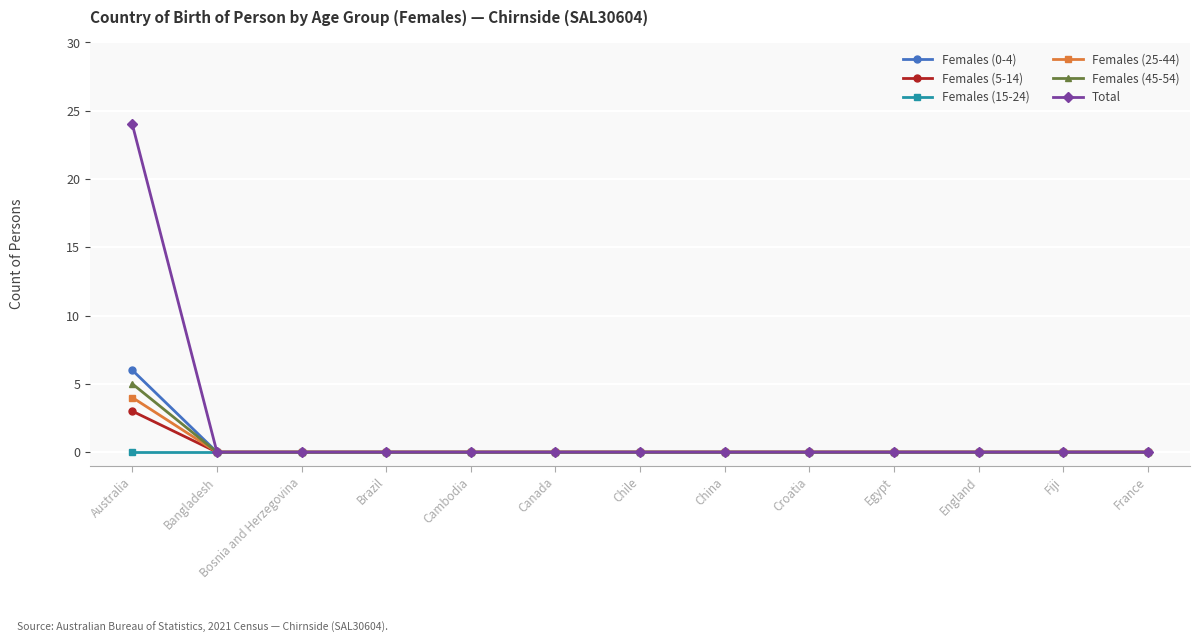

What position from the right is Bangladesh?

12